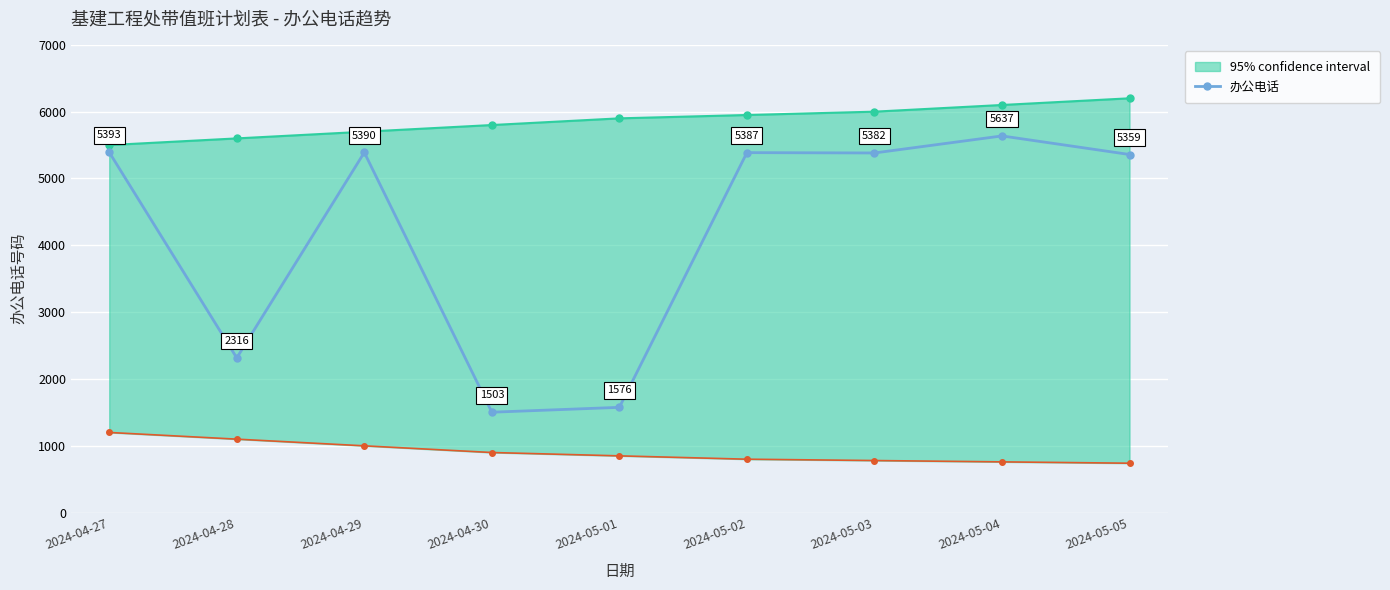

Reading left to right, extract all data points from this chart.

5393	2316	5390	1503	1576	5387	5382	5637	5359